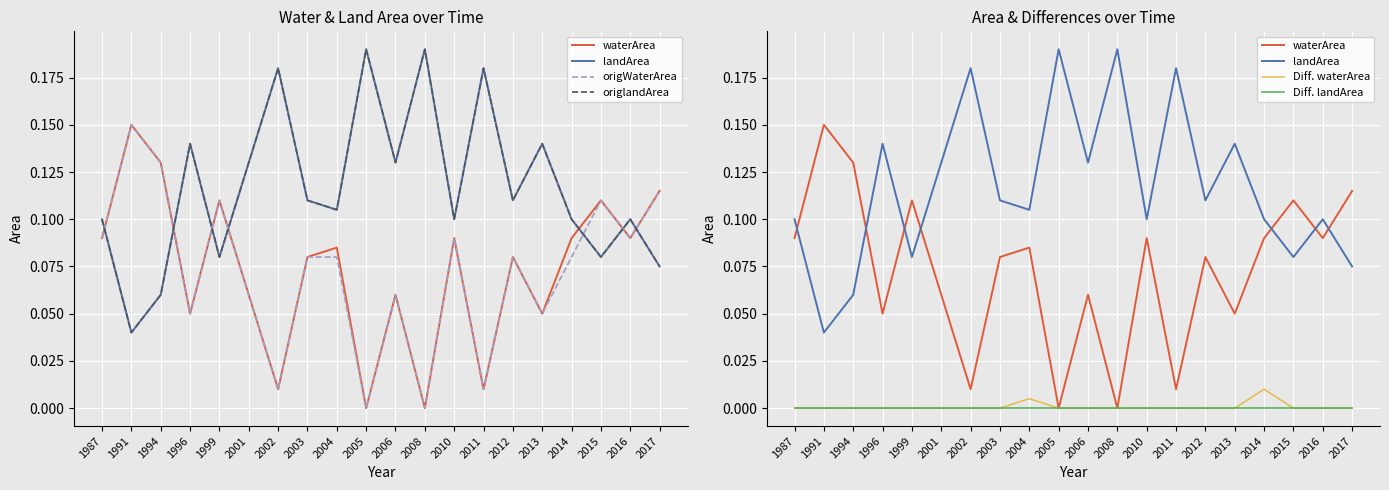

What is the difference between the highest and lowest values at 1999?

0.1